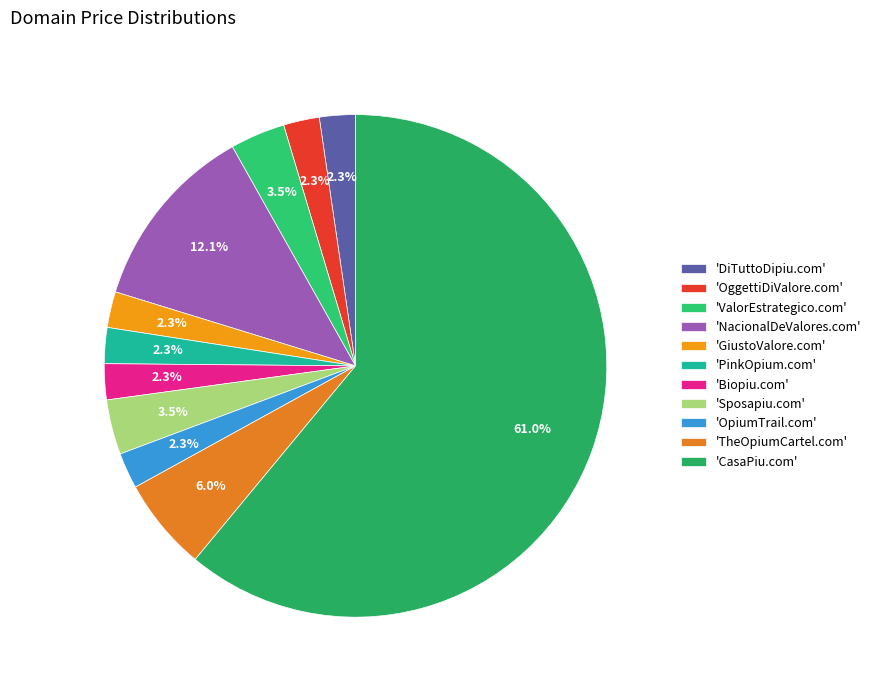

Which slice represents more than half of the pie?

'CasaPiu.com'